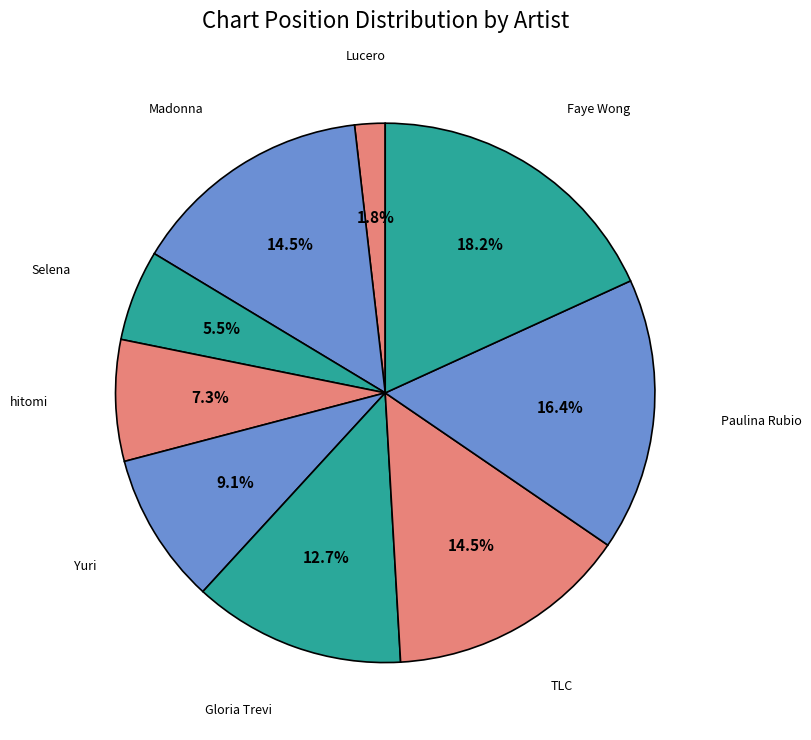

How many segments does this pie chart have?

9